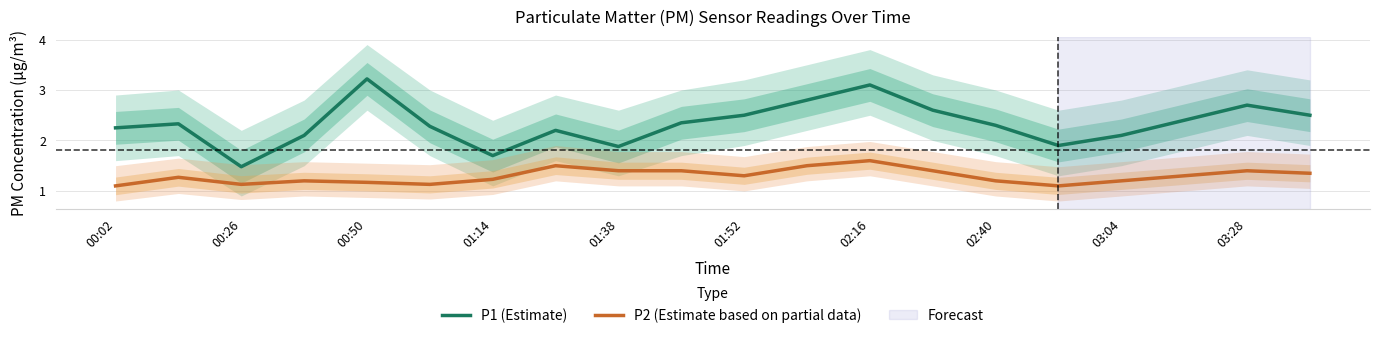

Reading left to right, what are all the values shown in this chart?

P1 (Estimate): 2.2	2.3	1.5	2.1	3.2	2.3	1.7	2.2	1.9	2.4	2.5	2.8	3.1	2.6	2.3	1.9	2.1	2.4	2.7	2.5
P2 (Estimate based on partial data): 1.1	1.3	1.1	1.2	1.2	1.1	1.2	1.5	1.4	1.4	1.3	1.5	1.6	1.4	1.2	1.1	1.2	1.3	1.4	1.4